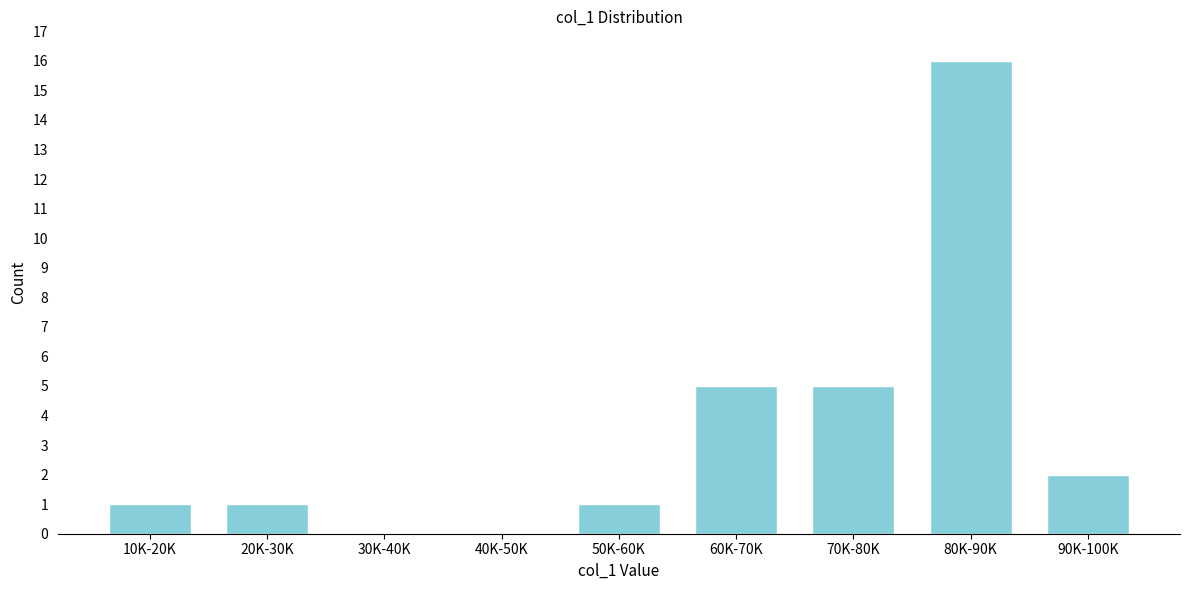

Reading left to right, list all the values displayed in this chart.

10K-20K=1	20K-30K=1	30K-40K=0	40K-50K=0	50K-60K=1	60K-70K=5	70K-80K=5	80K-90K=16	90K-100K=2